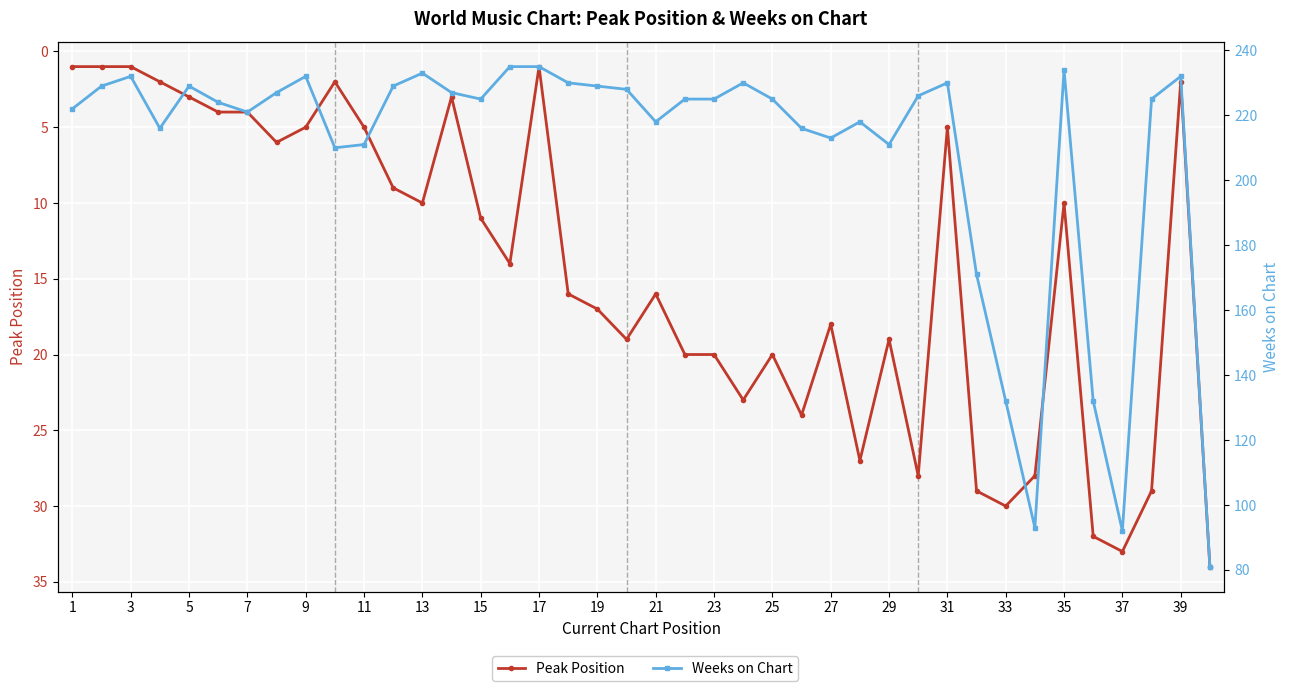

Is this an area chart (filled region under the line)?

No